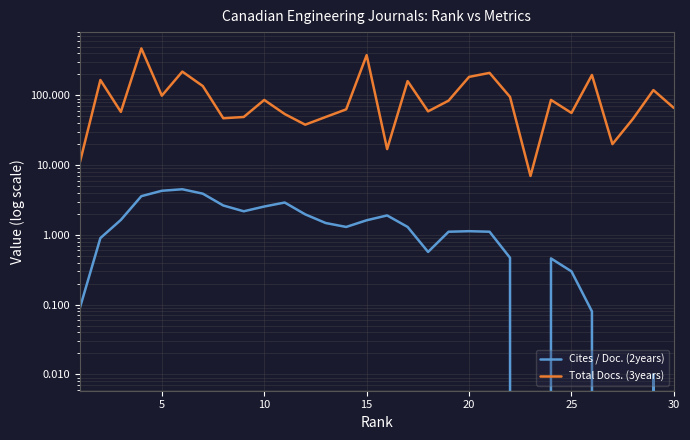

True or false: Cites / Doc. (2years) and Total Docs. (3years) intersect in this chart.

False